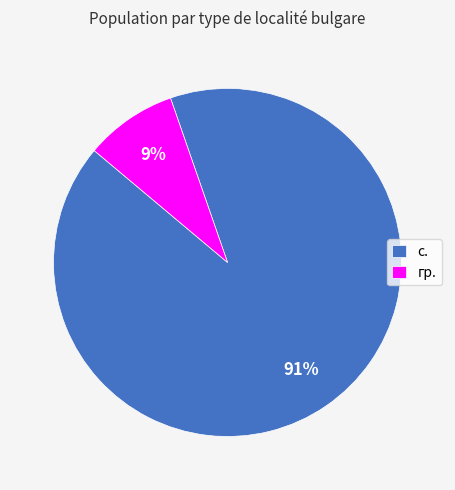

How many slices are in this pie chart?

2